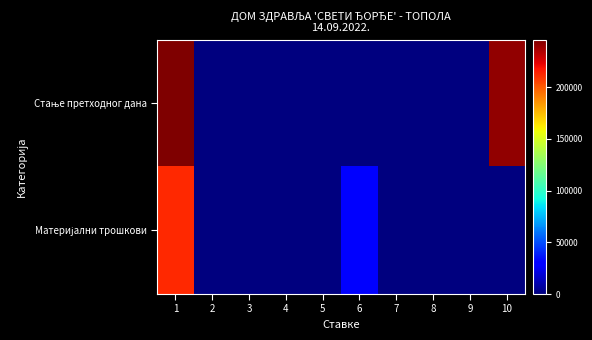

List the series in order of their overall mean, lowest first.

Материјални трошкови, Стање претходног дана